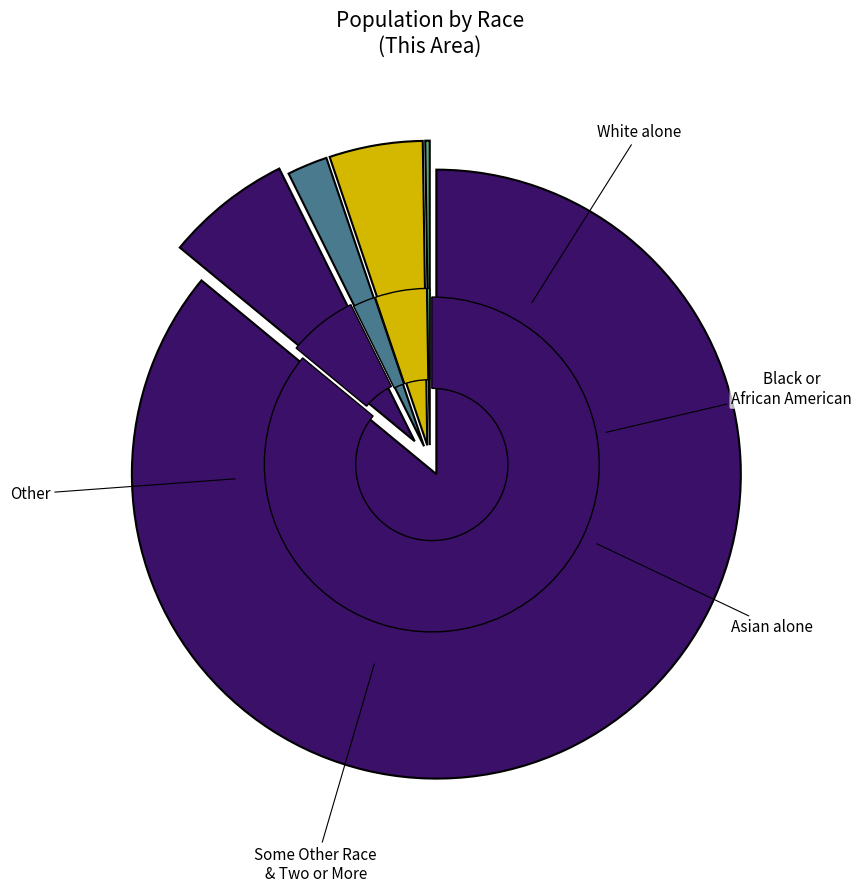

What is the largest slice in the pie chart?

White alone